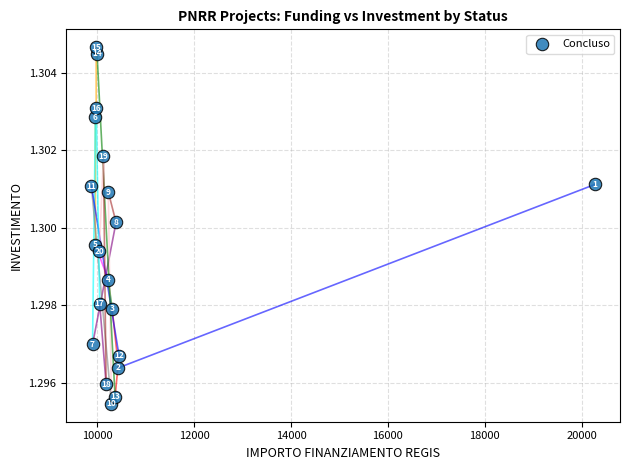

What is the range of X values (max minus min)?

10384.4